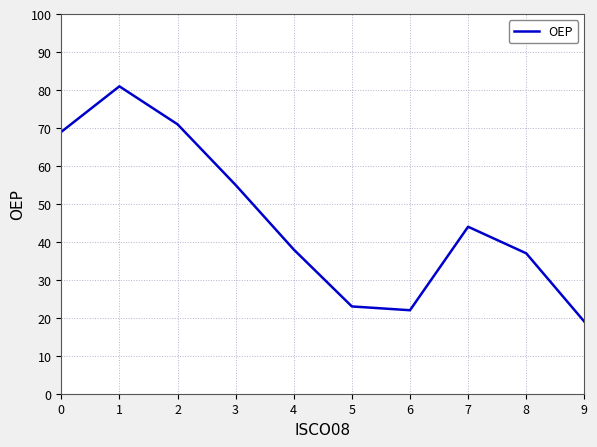

How many lines are shown in the chart?

1